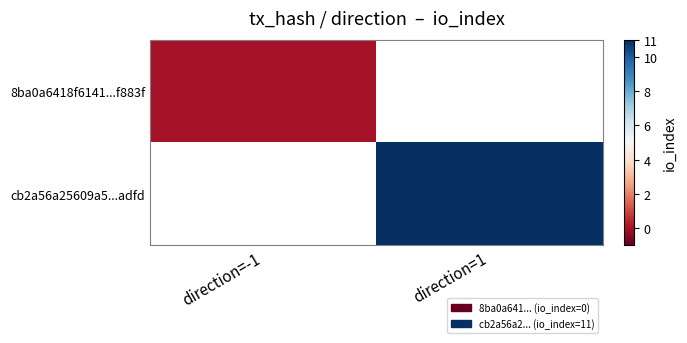

Is the value of 8ba0a6418f6141...f883f at direction=-1 greater than the value of cb2a56a25609a5...adfd at direction=-1?

No